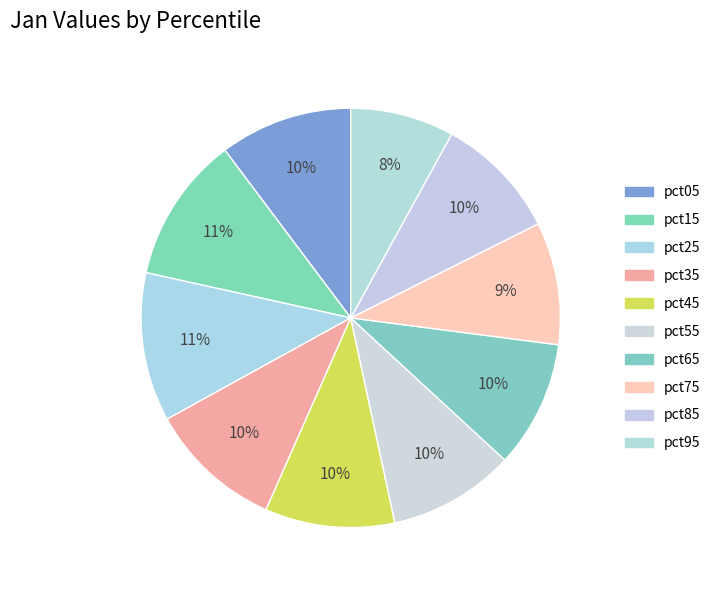

To the nearest percent, what is the combined percentage of pct55 and pct65?

20%